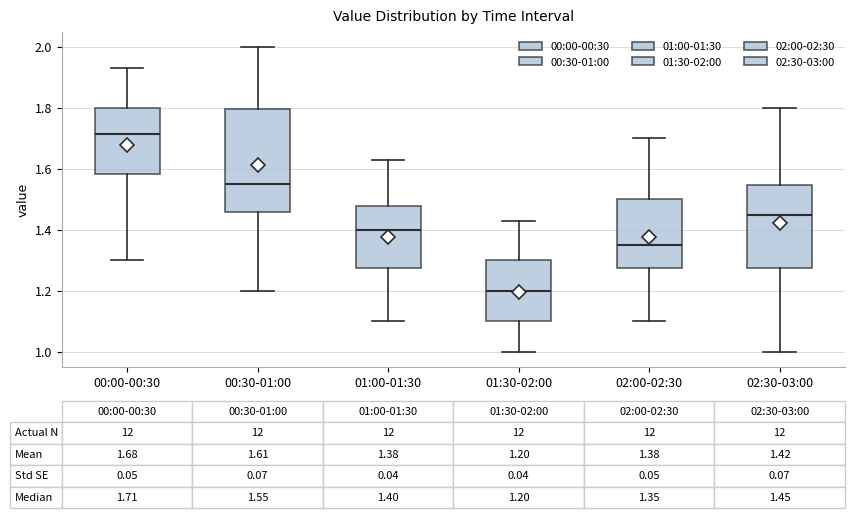

Which box's median line is the lowest?

01:30-02:00